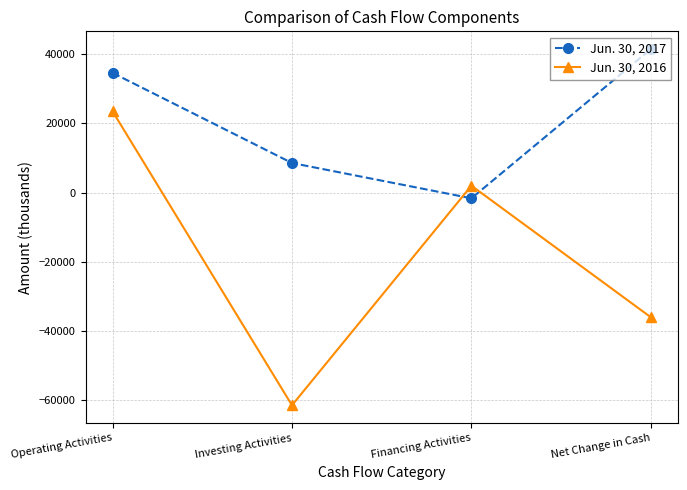

What is the average value of the Jun. 30, 2017 series?

20736